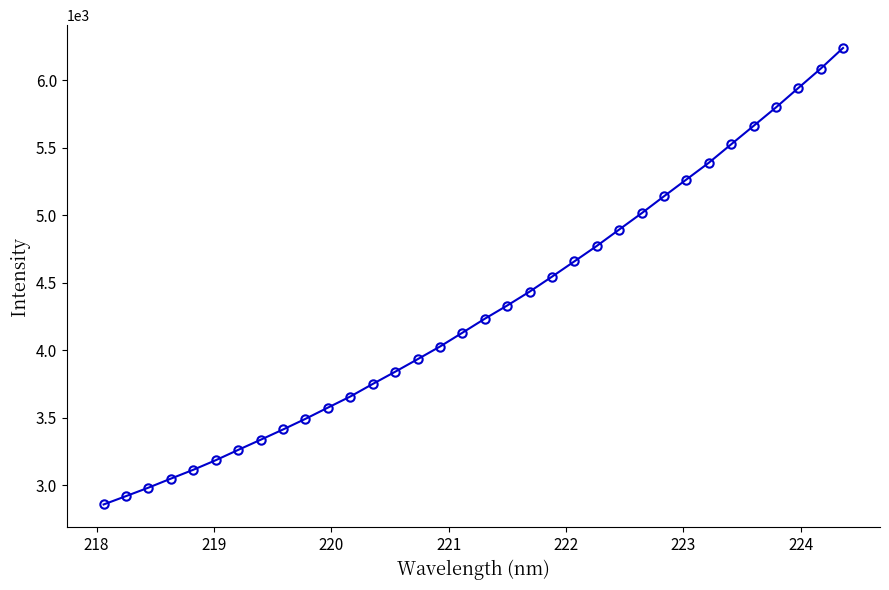

What is the maximum value shown in the chart?

6239.5